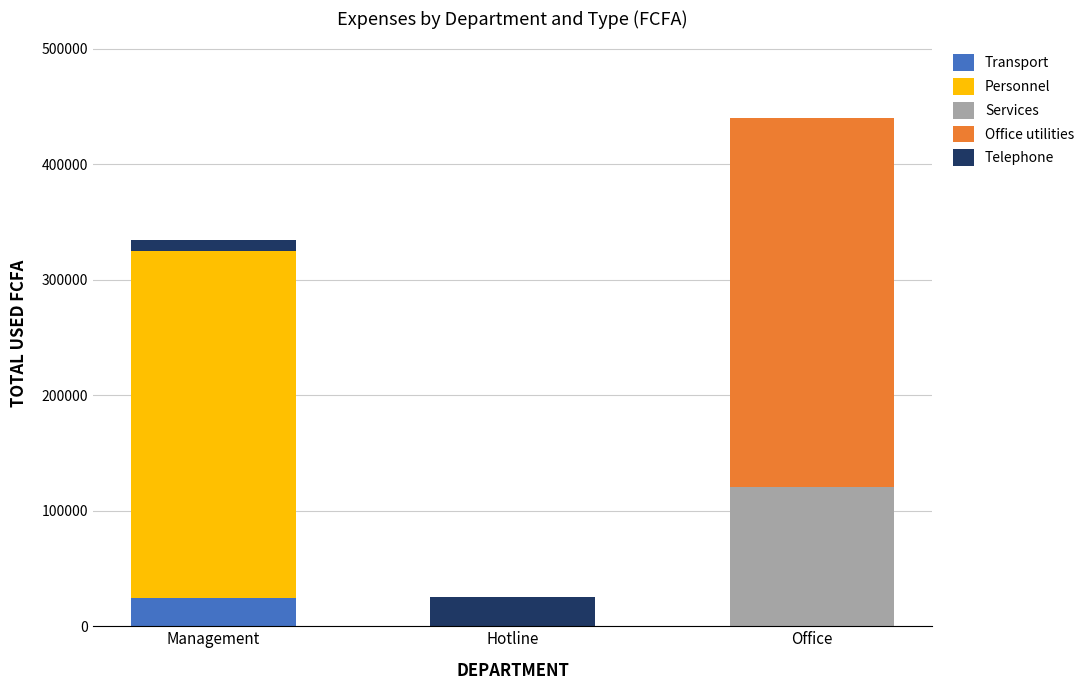

Reading left to right, list the values for the Transport series.

Management=24750.0	Hotline=0.0	Office=0.0